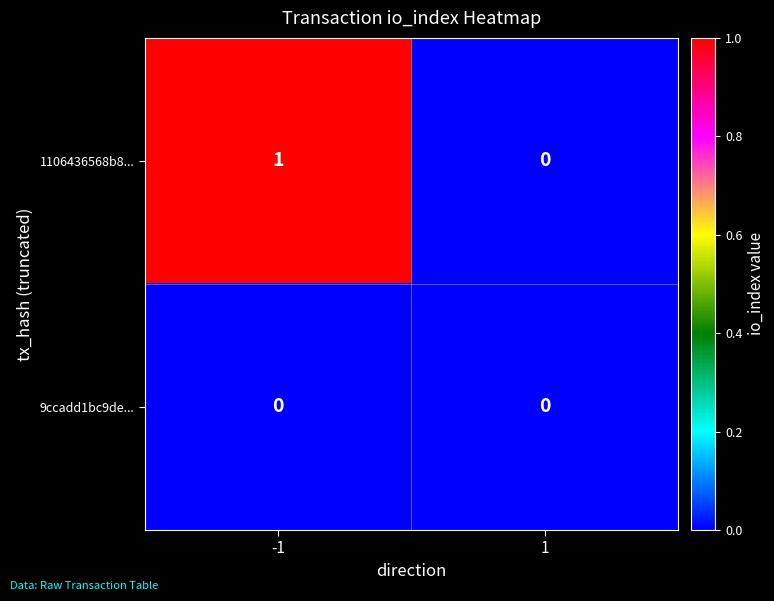

Reading right to left, extract all data points from this chart.

1106436568b8...: 1=0	-1=1
9ccadd1bc9de...: 1=0	-1=0